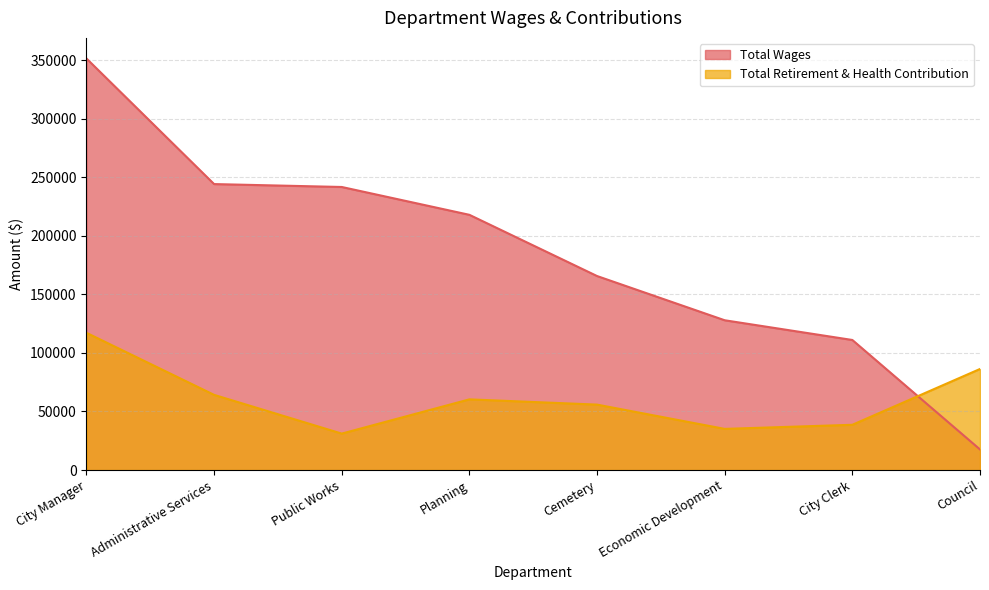

Which series has the widest spread of values?

Total Wages